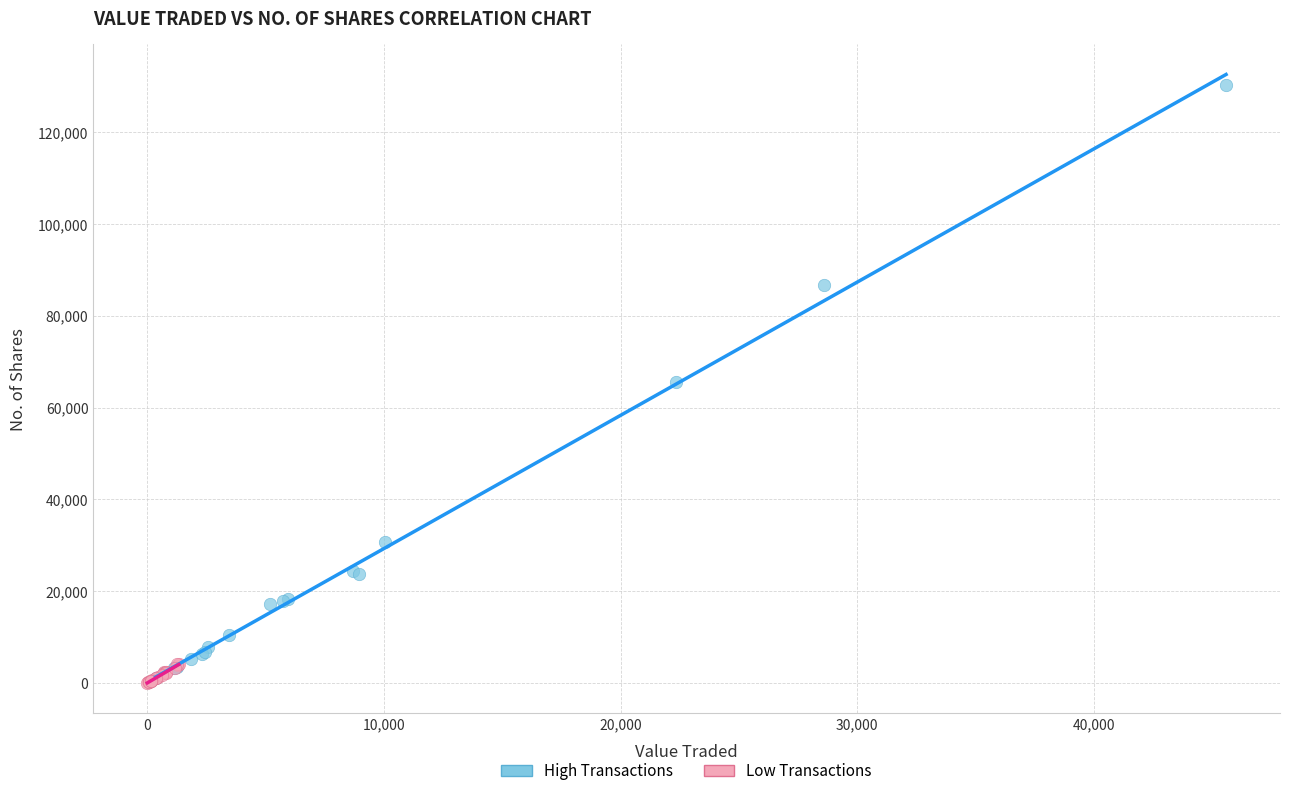

What are all the series names shown in the legend?

High Transactions, Low Transactions